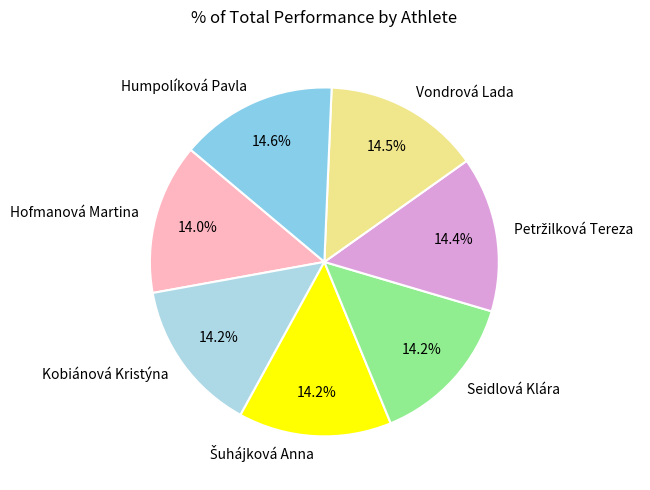

What is the ratio of the value at Vondrová Lada to the value at Seidlová Klára?

1.0